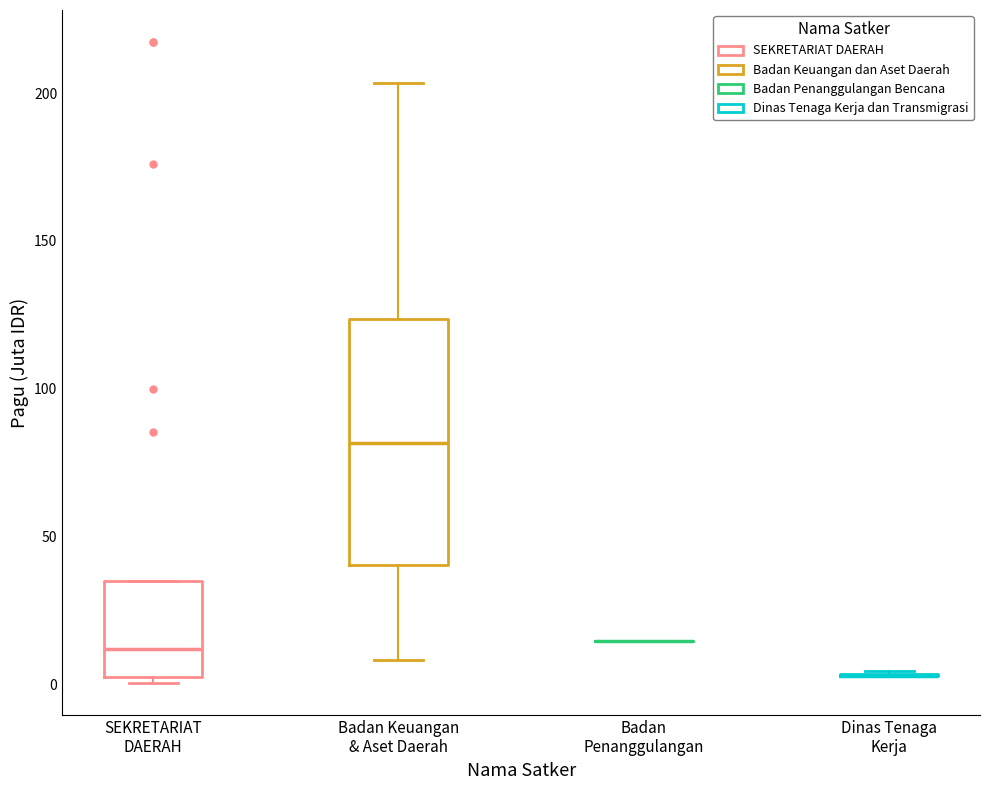

Which box is the tallest, from its lower edge to its upper edge?

Badan Keuangan & Aset Daerah